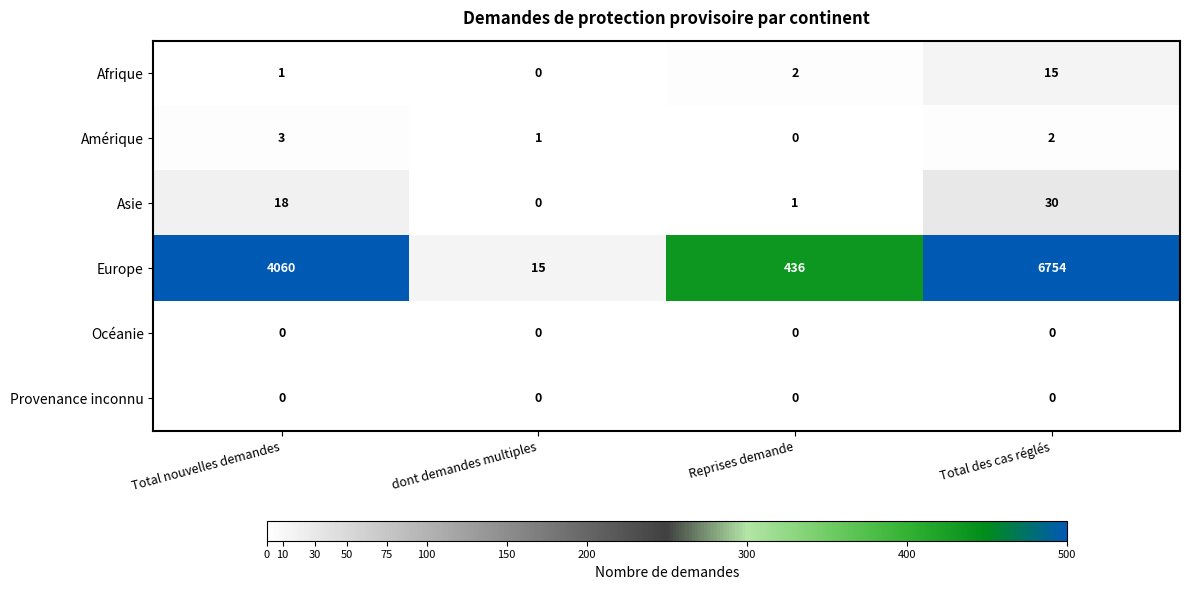

What is the difference between the highest and lowest values at Total nouvelles demandes?

4060